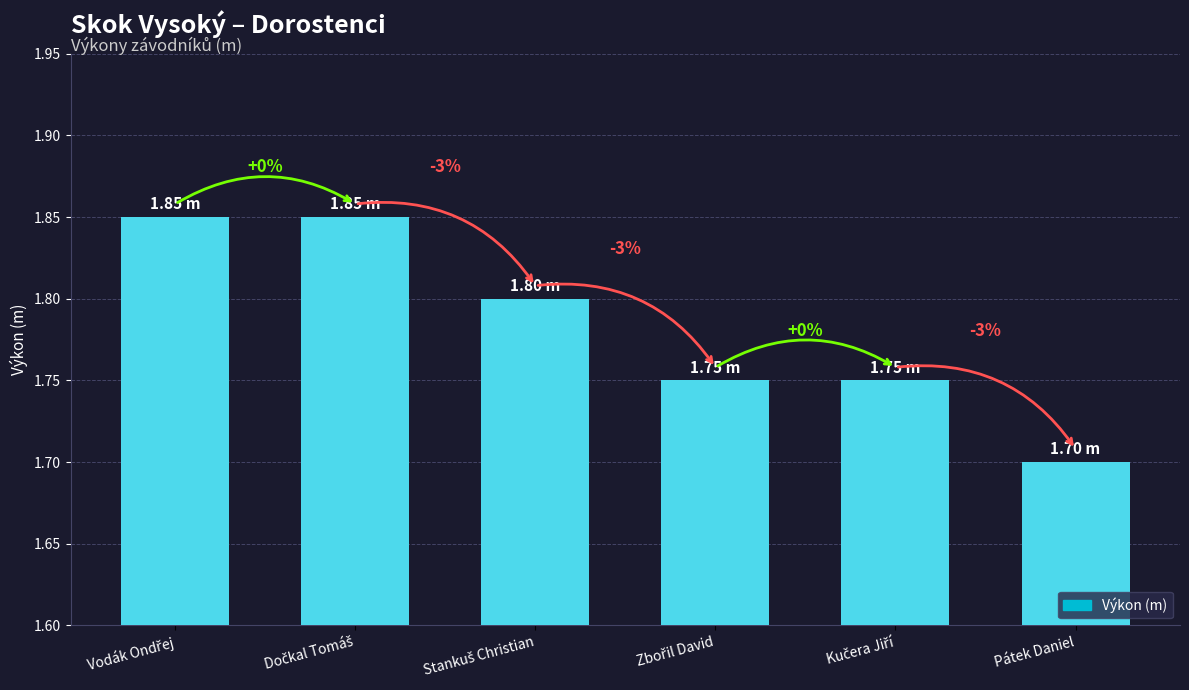

What is the maximum value shown in the chart?

1.9